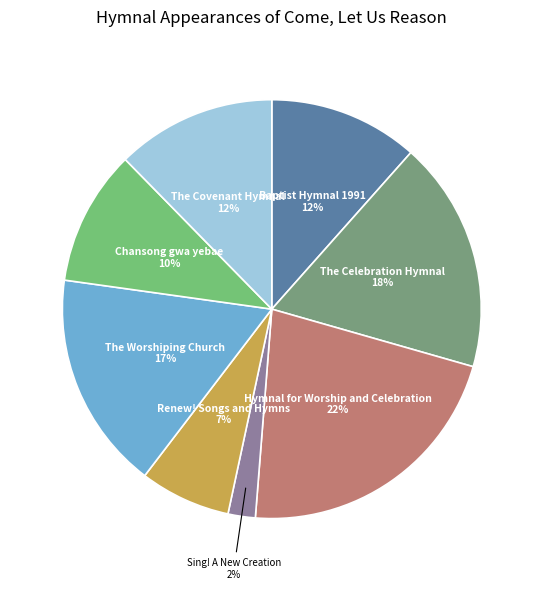

Count the number of slices in the pie.

8